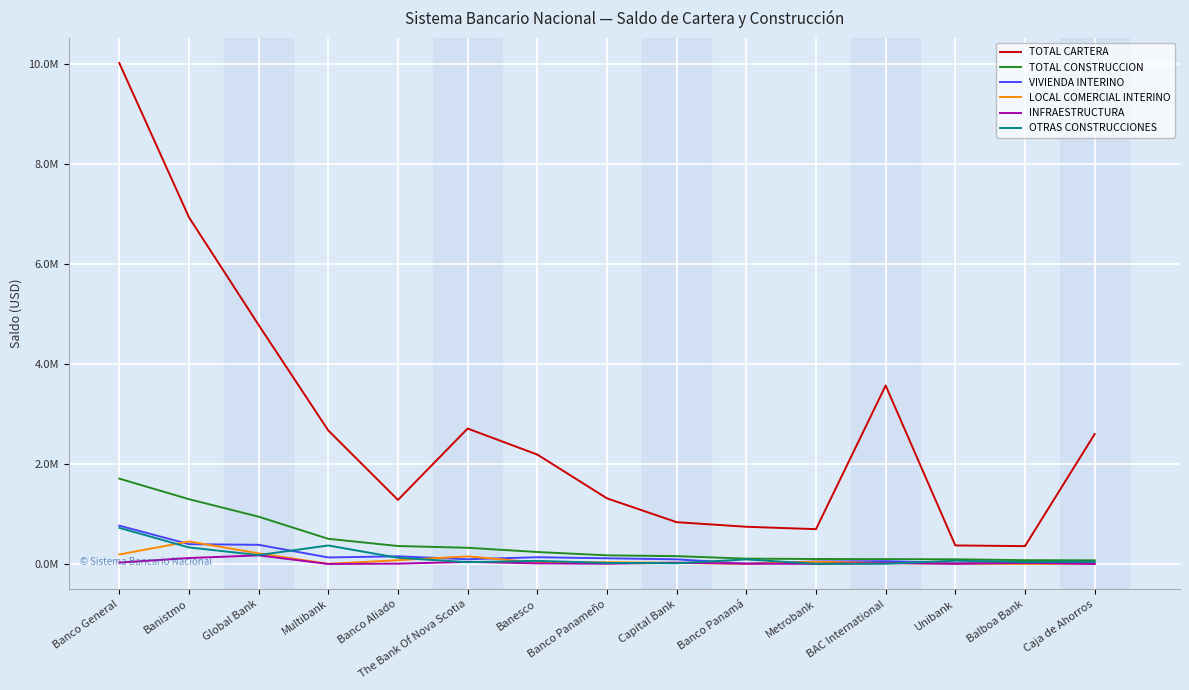

Does the chart display data point markers on the line(s)?

No